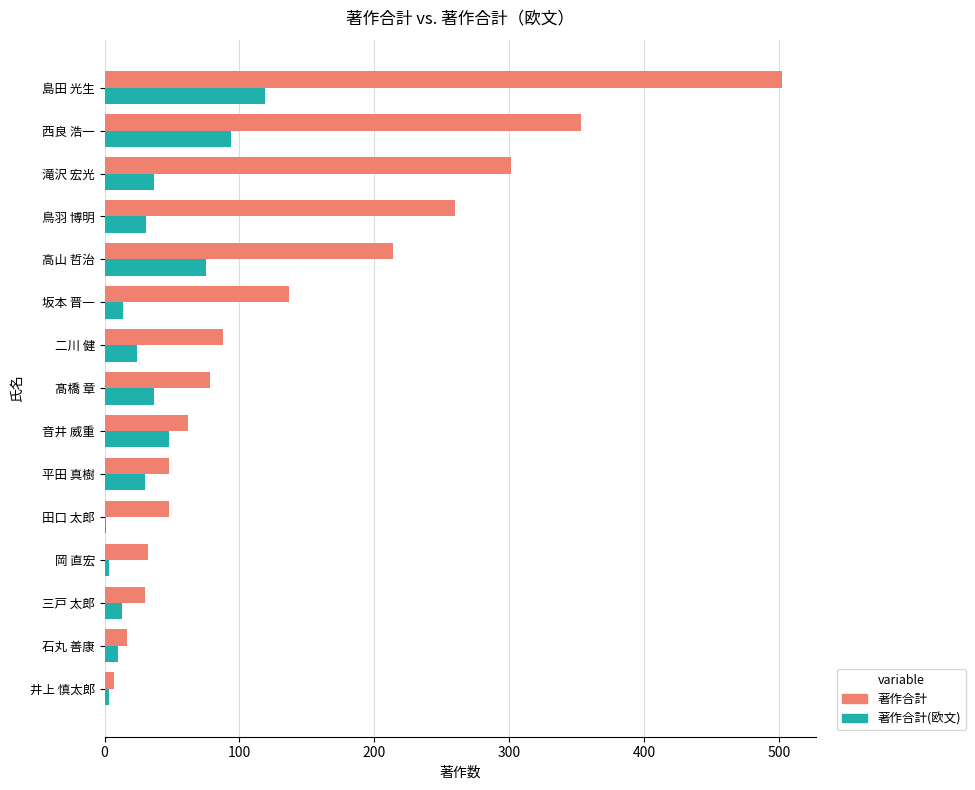

Read the 著作合計 value at 音井 威重.

62